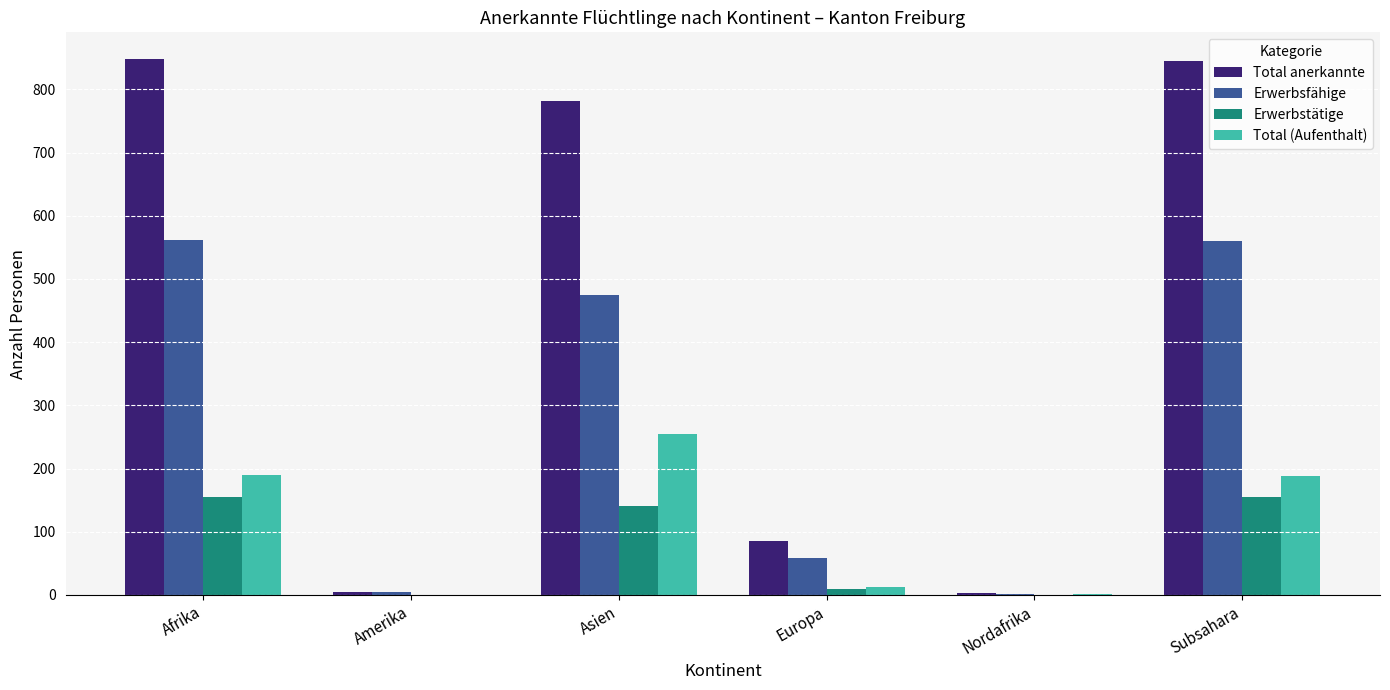

What is the approximate value of Total (Aufenthalt) at Subsahara, to the nearest 10?

190